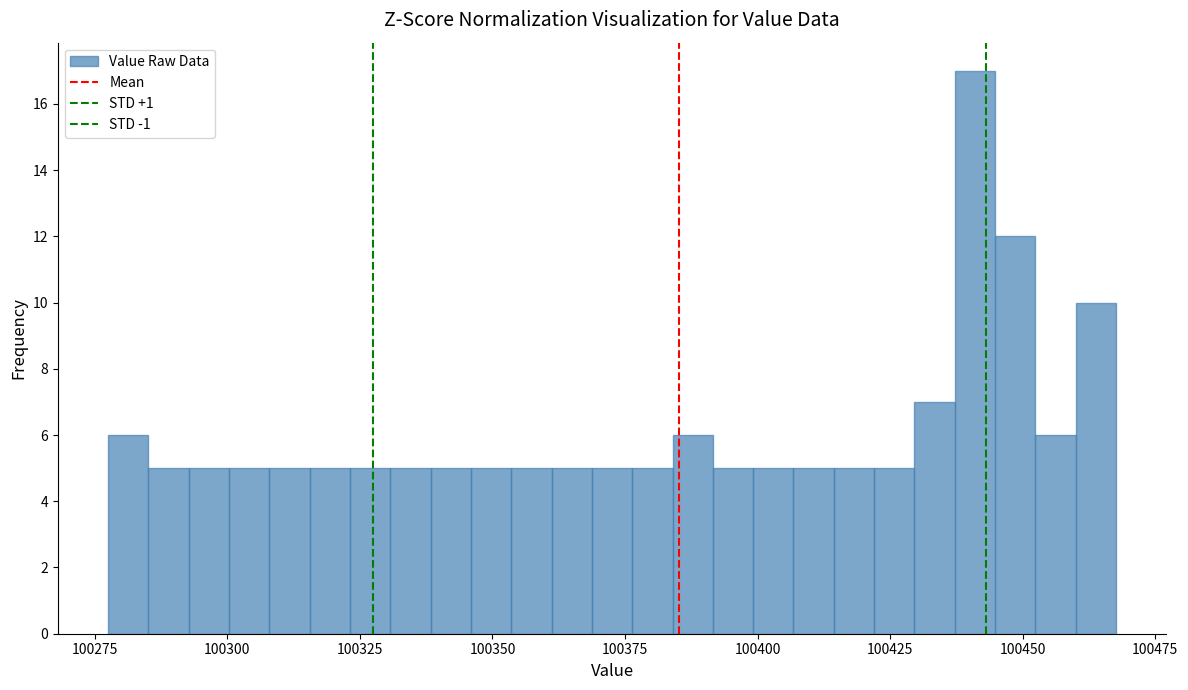

Around what value on the x-axis is the tallest bar? Give the approximate position of its centre, as read against the axis.

100440